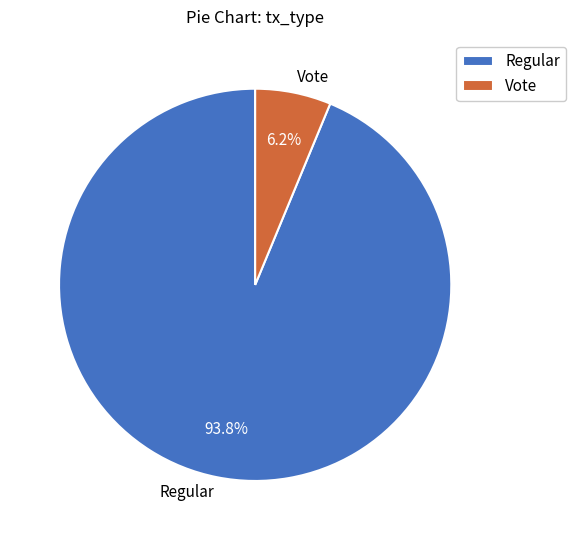

Rank the categories by value from lowest to highest.

Vote, Regular